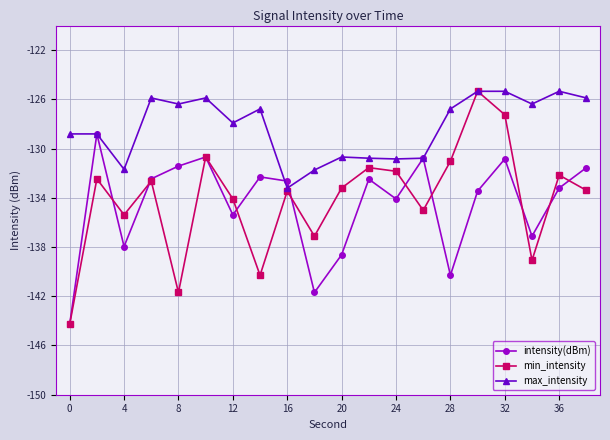

True or false: intensity(dBm) has more than 2 points higher than both neighbors.

True